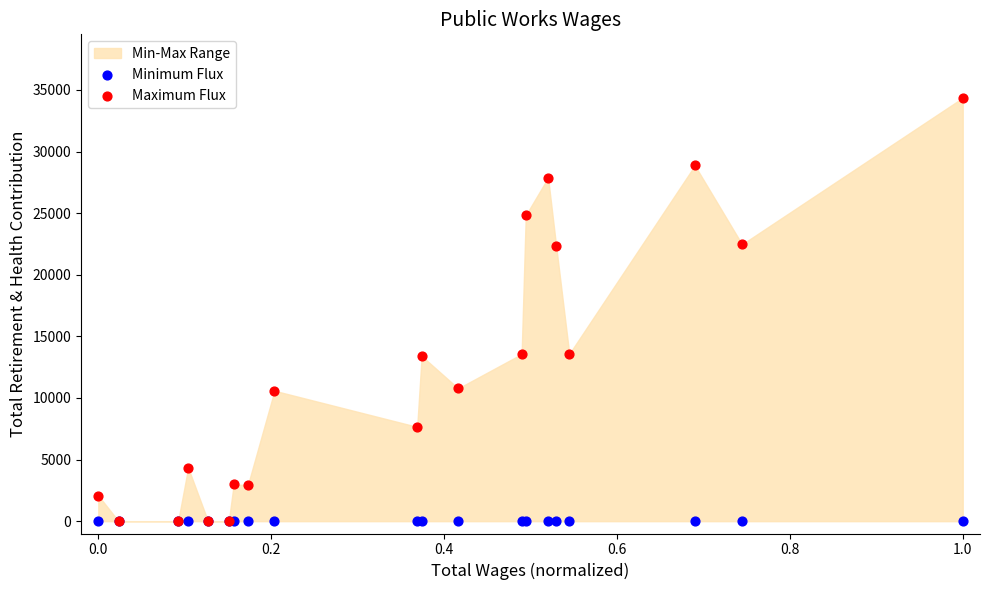

Which series contains the lowest Y value?

Minimum Flux